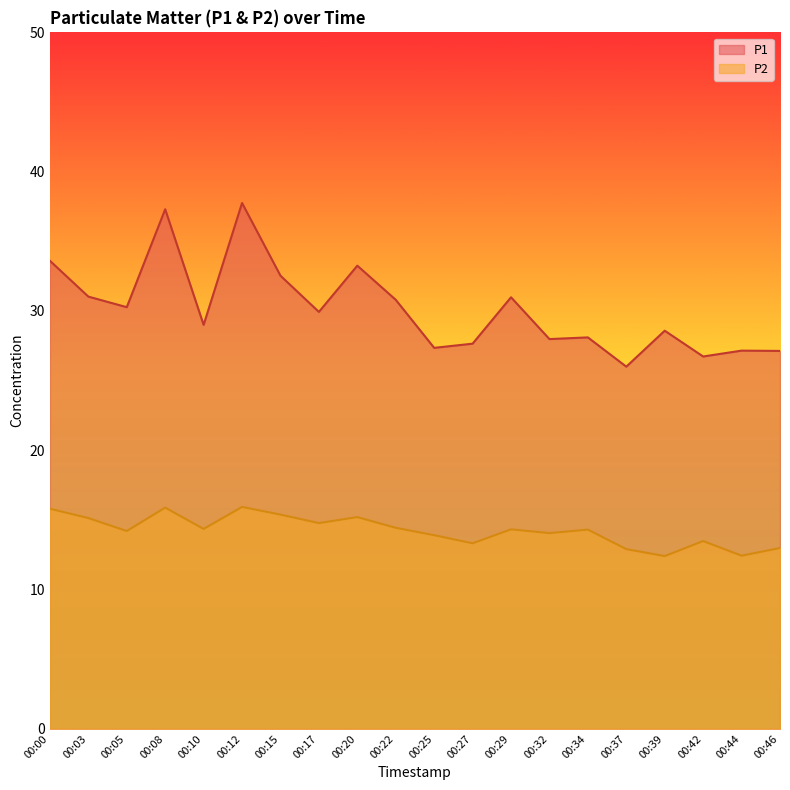

Reading right to left, extract all data points from this chart.

P1: 27.1	27.1	26.7	28.6	26.0	28.1	28.0	31.0	27.6	27.4	30.8	33.2	29.9	32.5	37.8	29.0	37.3	30.3	31.0	33.6
P2: 13.0	12.4	13.5	12.4	12.9	14.3	14.1	14.3	13.3	13.9	14.4	15.2	14.8	15.4	15.9	14.3	15.9	14.2	15.1	15.8